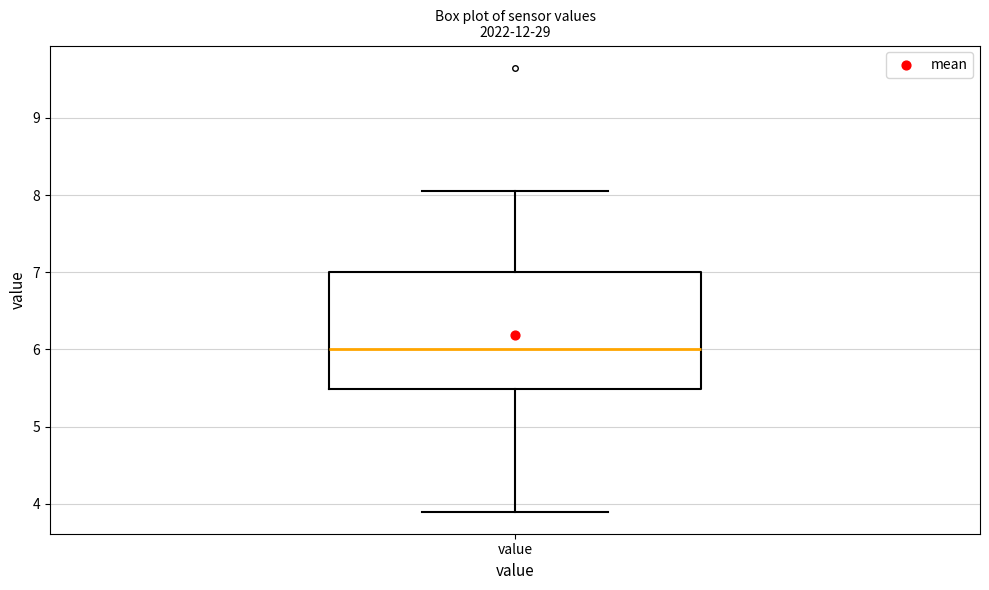

Read this box plot against the y-axis: the position of the median line, the range covered by the box, and the ends of both whiskers. The values are not printed on the chart, so give them approximately, as read against the axis.

median 6.0, box 5.5 to 7.0, whiskers 3.9 to 8.1